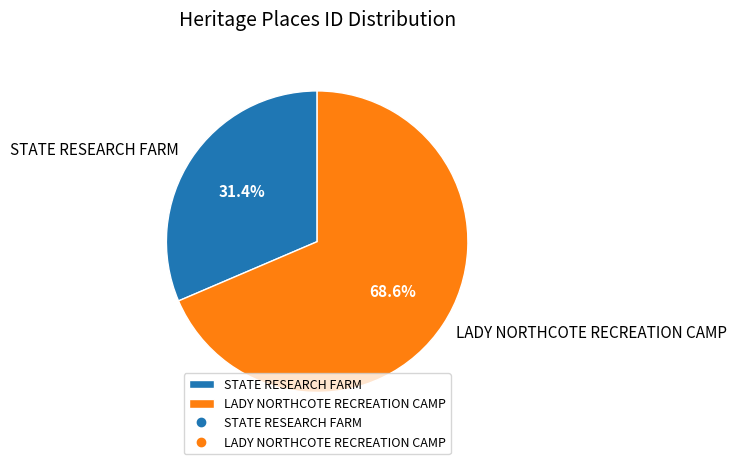

Which category has the smallest portion of the pie?

STATE RESEARCH FARM